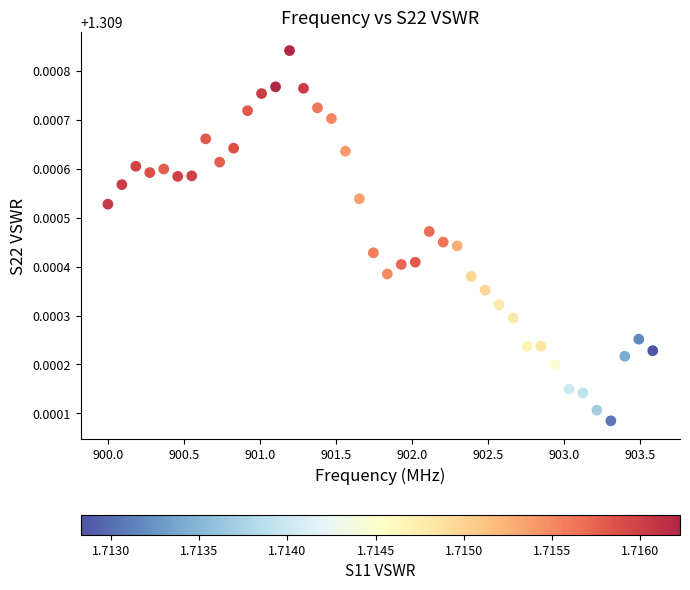

What is the range of X values (max minus min)?

3.6